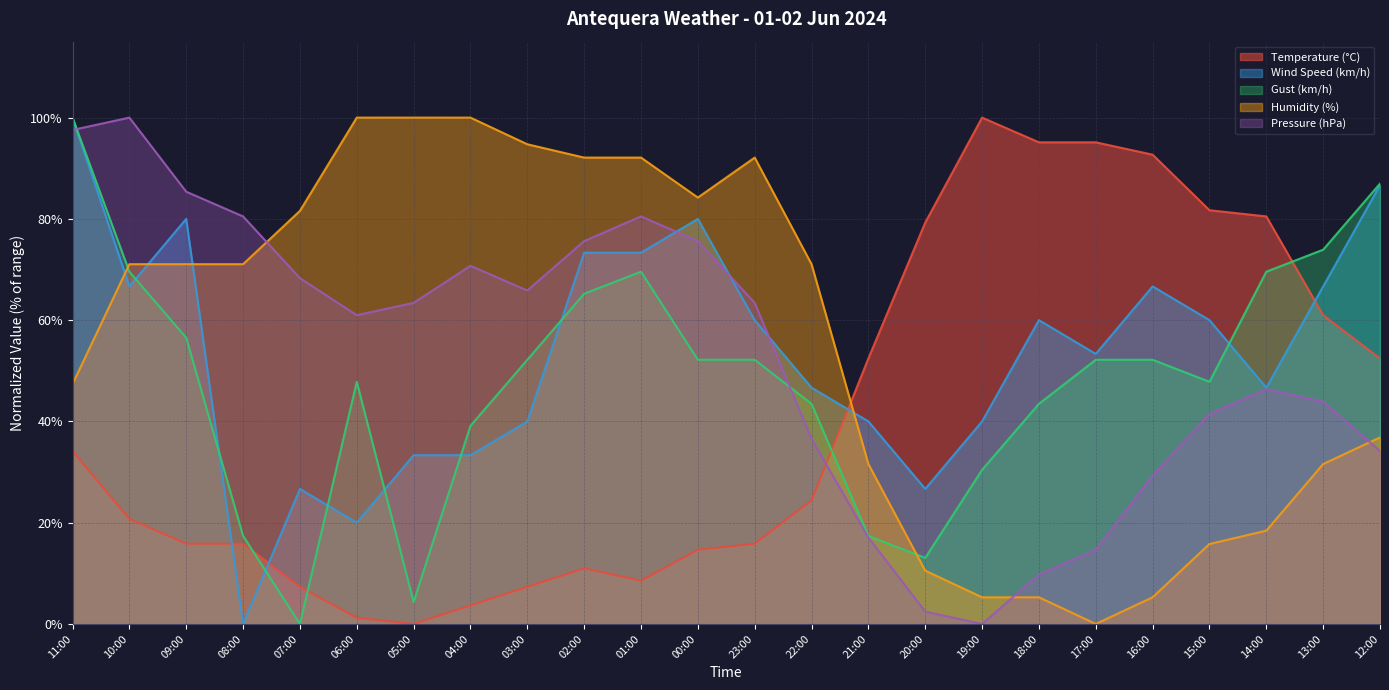

The Wind Speed (km/h) series shows 66.7 at 16:00. True or false?

True